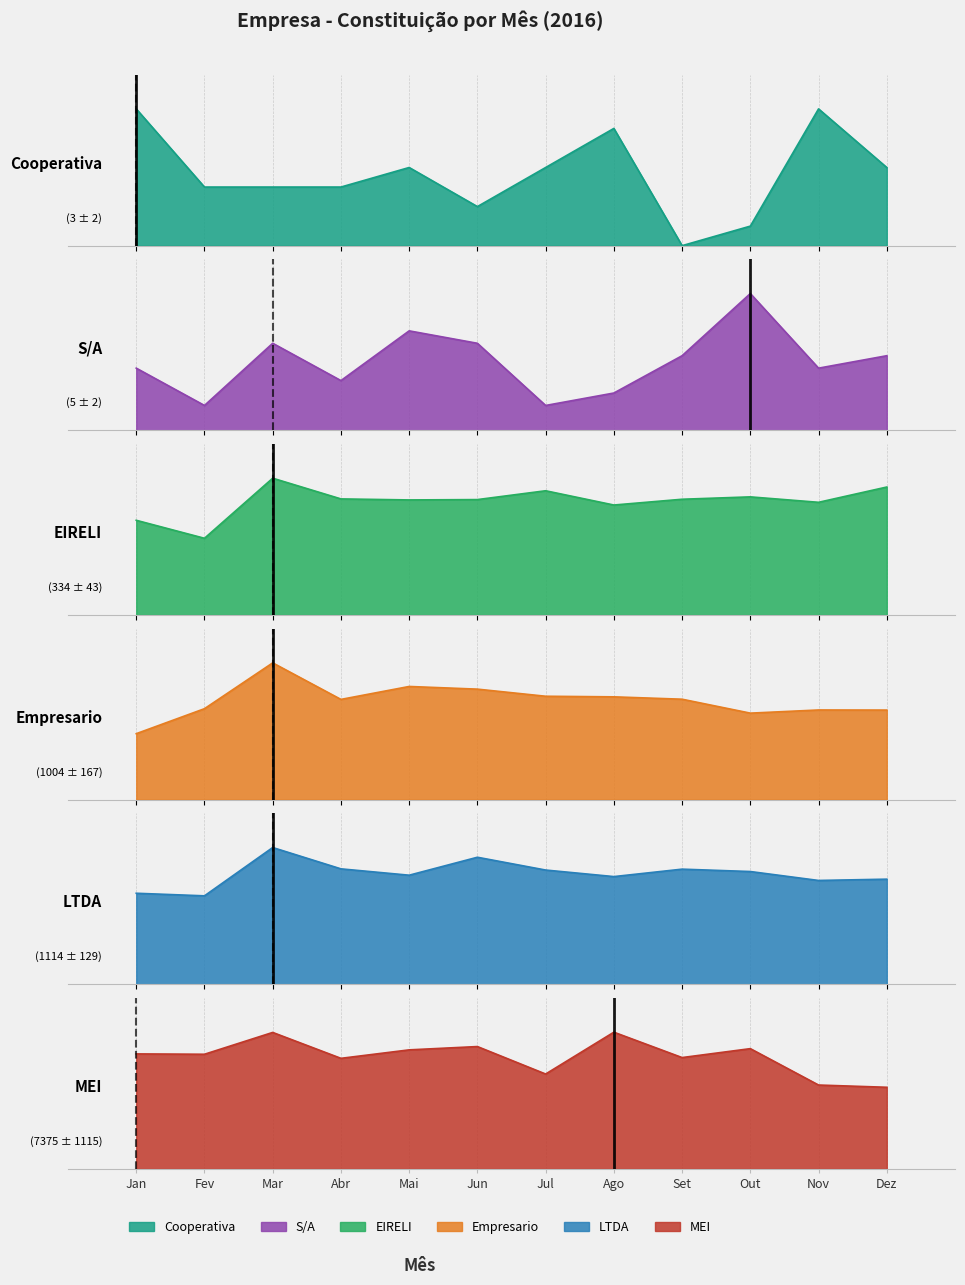

Which series ends up on top after the final intersection of S/A and Cooperativa?

S/A